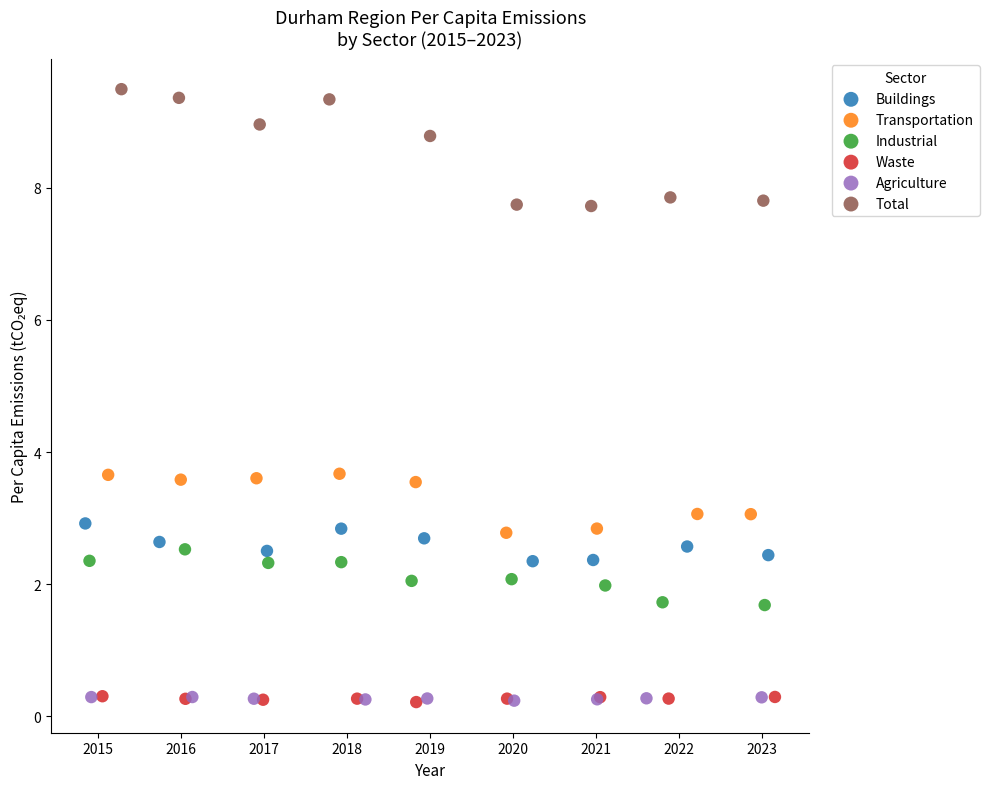

Which series has the widest spread of Y values?

Total